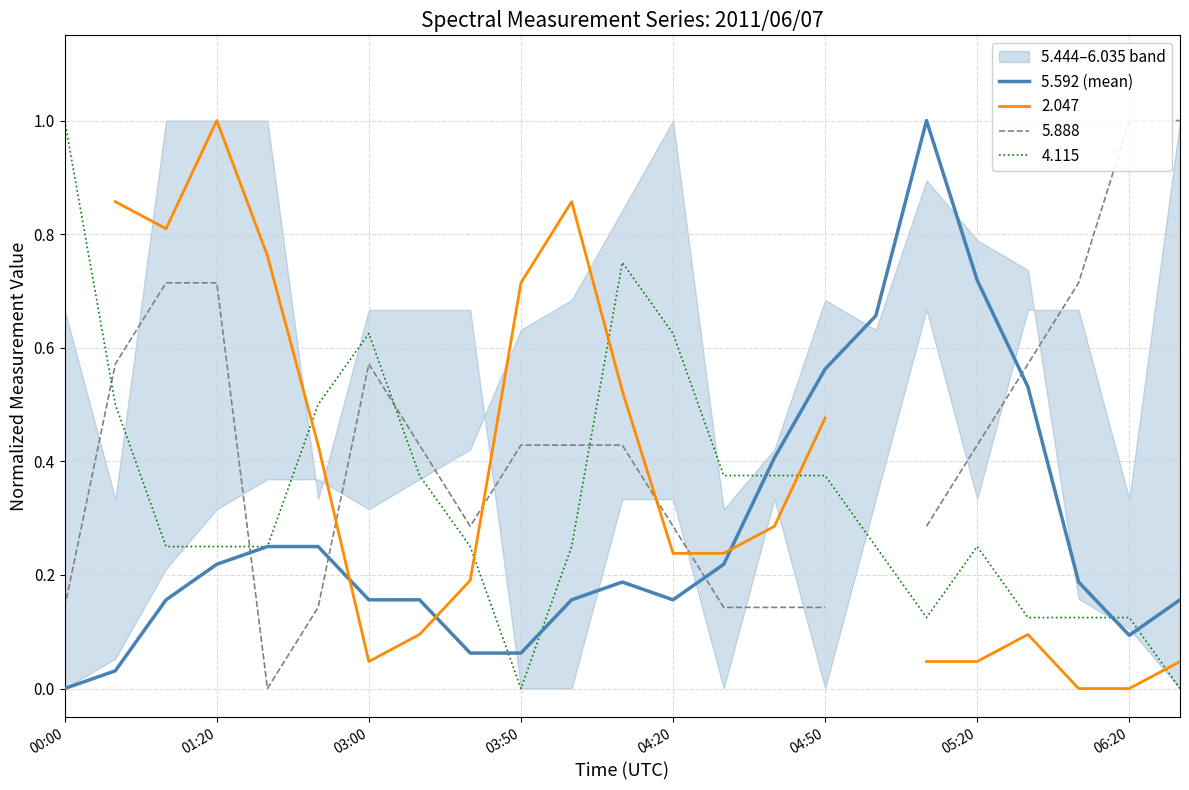

Reading right to left, what are all the values shown in this chart?

0.2	0.1	0.2	0.5	0.7	1.0	0.7	0.6	0.4	0.2	0.2	0.2	0.2	0.1	0.1	0.2	0.2	0.2	0.2	0.2	0.2	0.0	0.0